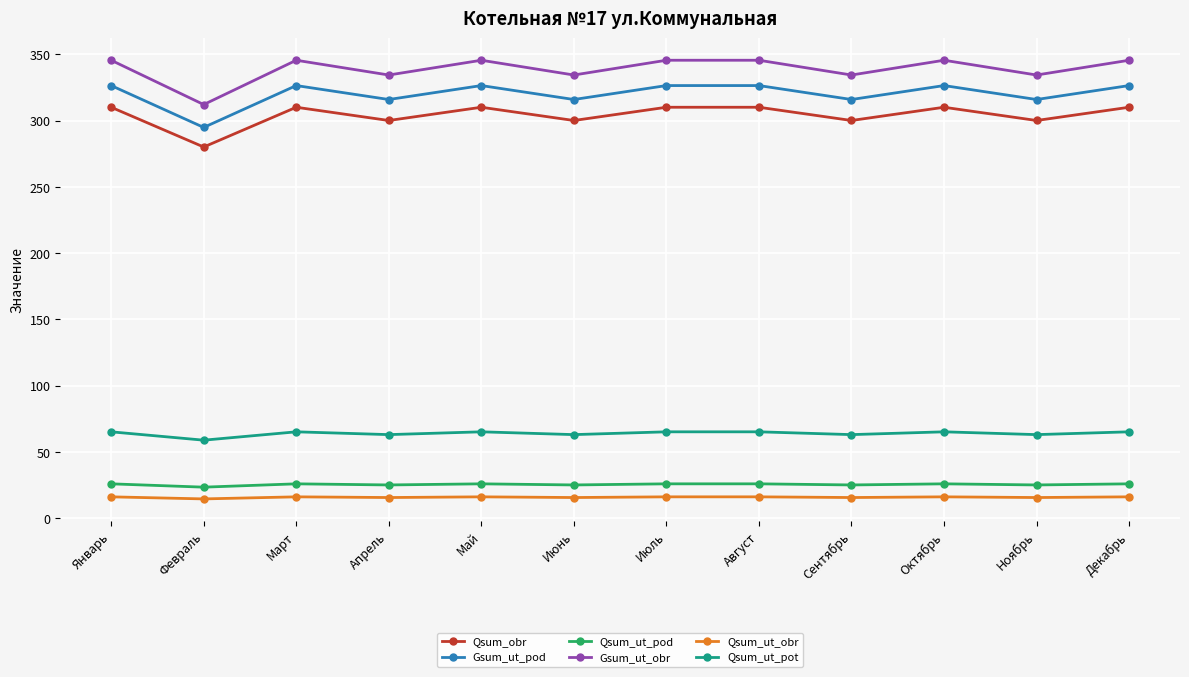

What is the maximum value shown in the chart?

345.7